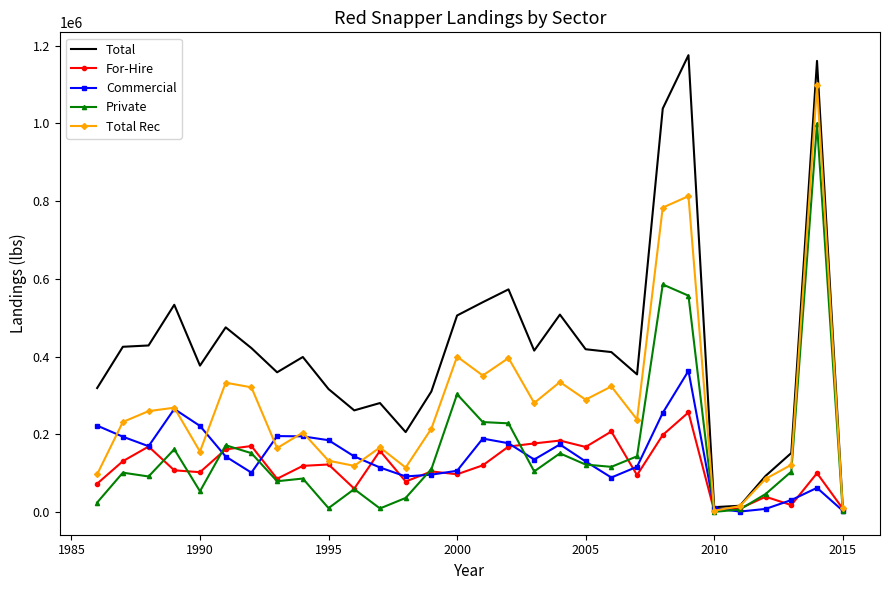

Rank the series by their maximum value, from highest to lowest.

Total, Total Rec, Private, Commercial, For-Hire